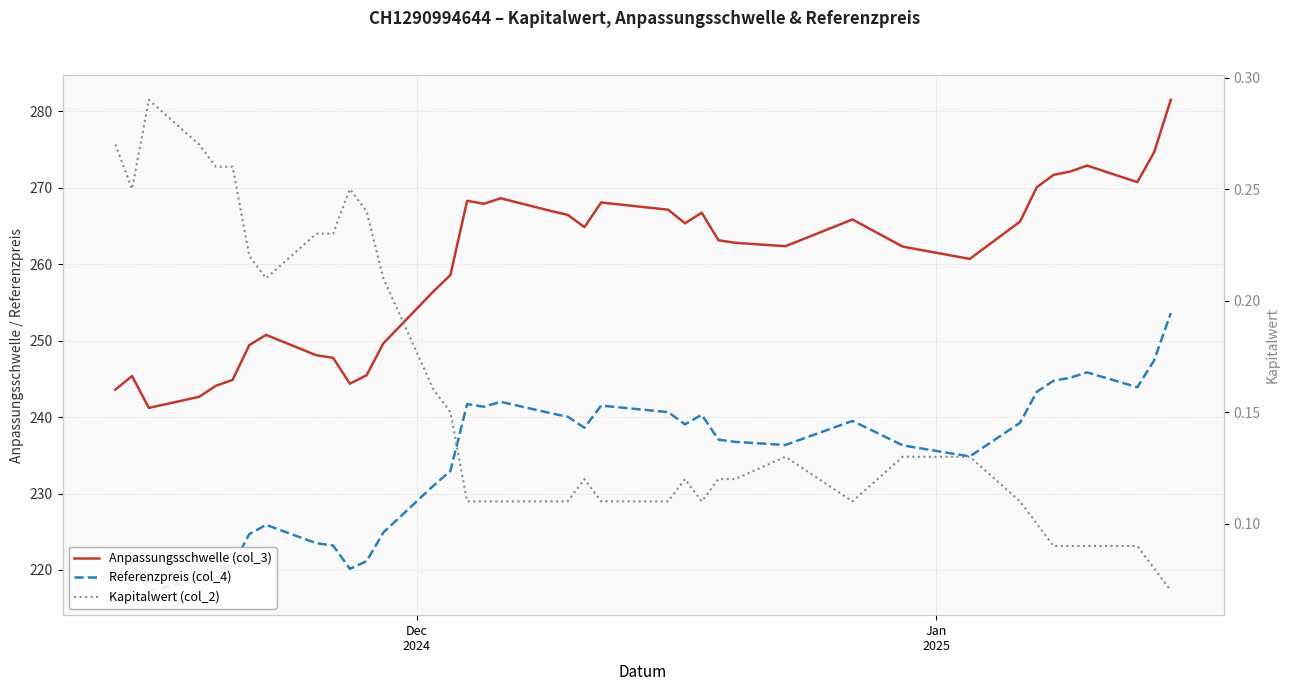

How many data points in Referenzpreis (col_4) are above 237?

20